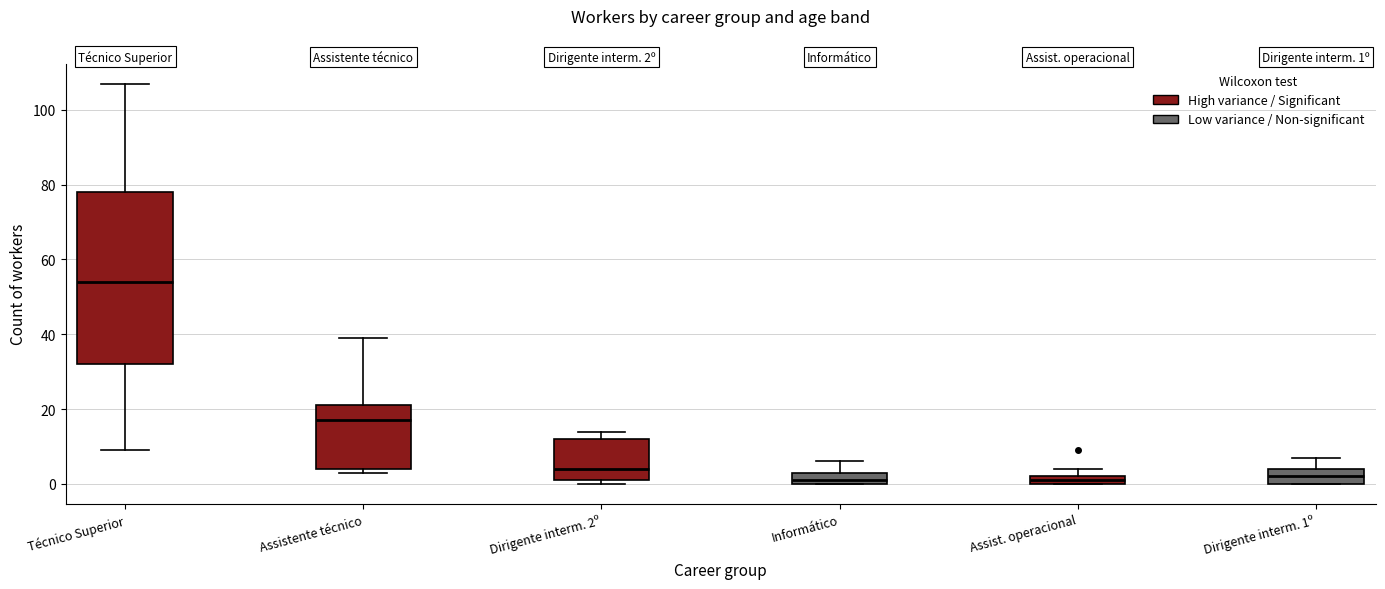

Which box has the highest median line?

Técnico Superior